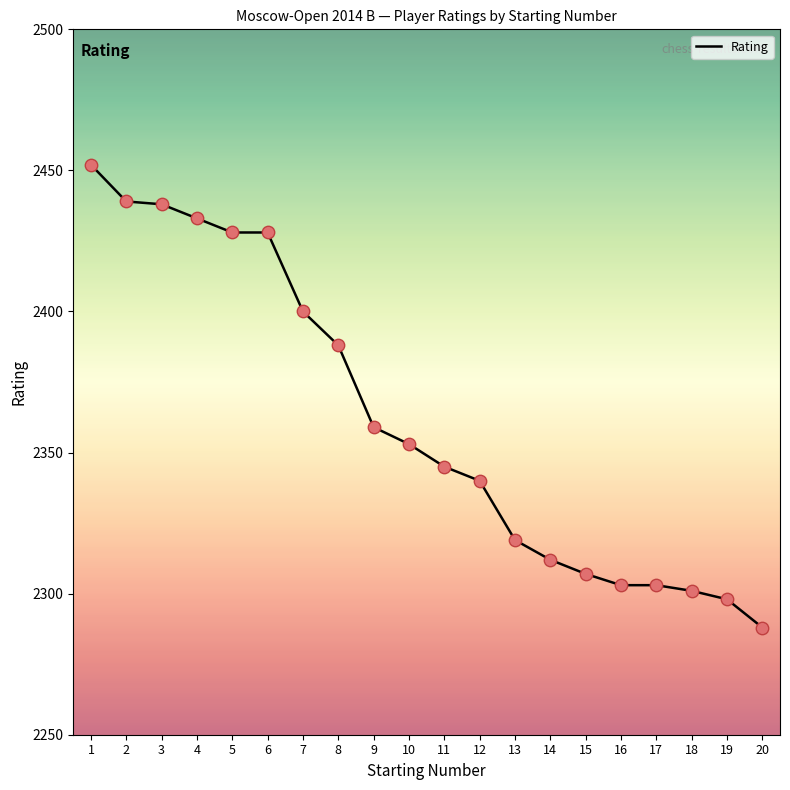

Approximately how many times larger is the value at 18 compared to 6?

0.9